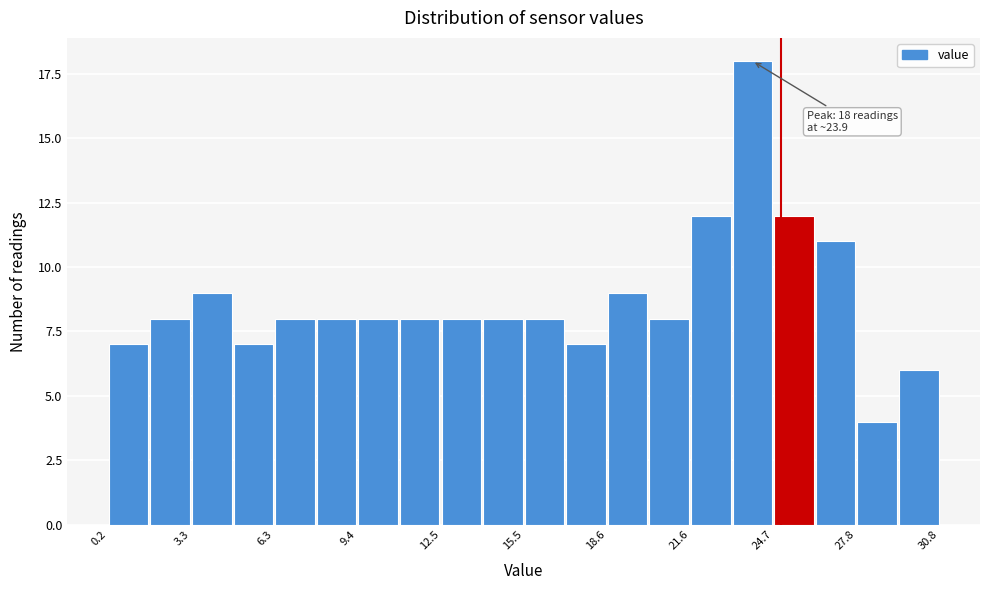

Read against the x-axis, roughly where is the centre of the tallest bar?

24.0